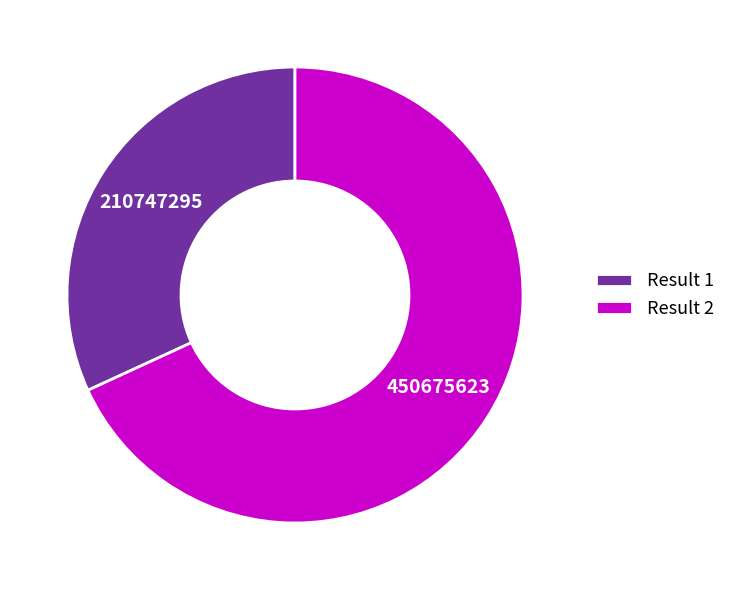

Is the sum of Result 2 and Result 1 greater than half?

Yes